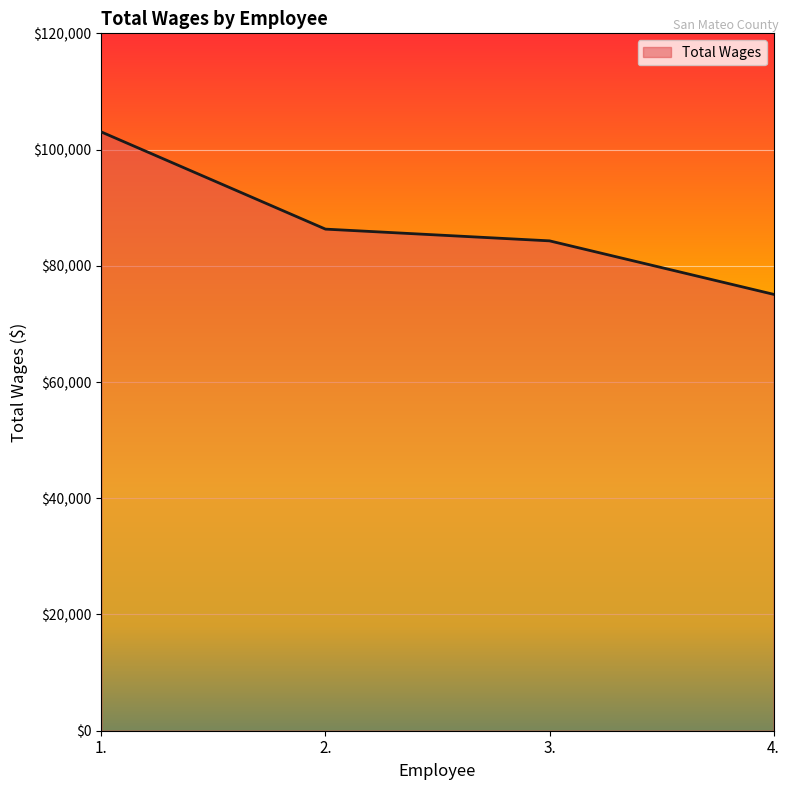

Is it true that the value at 3. is 126245?

False